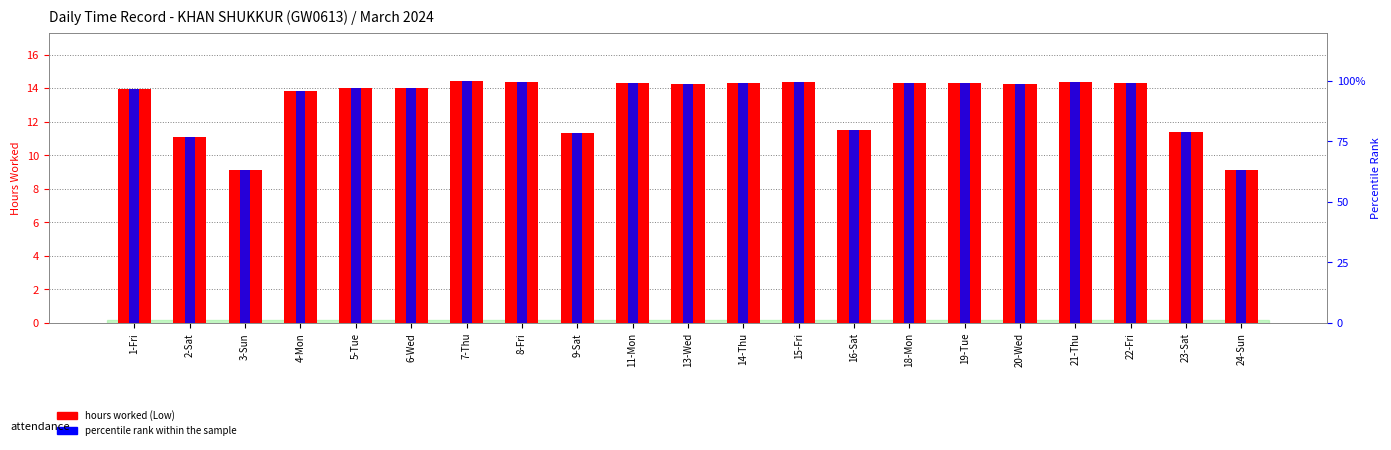

At which label is hours worked (Low) closest to 11?

2-Sat